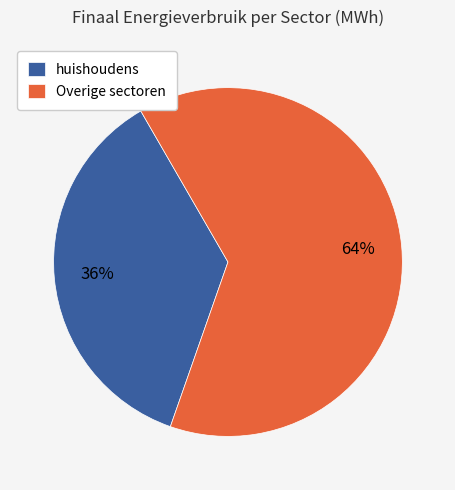

Is the sum of huishoudens and Overige sectoren greater than half?

Yes